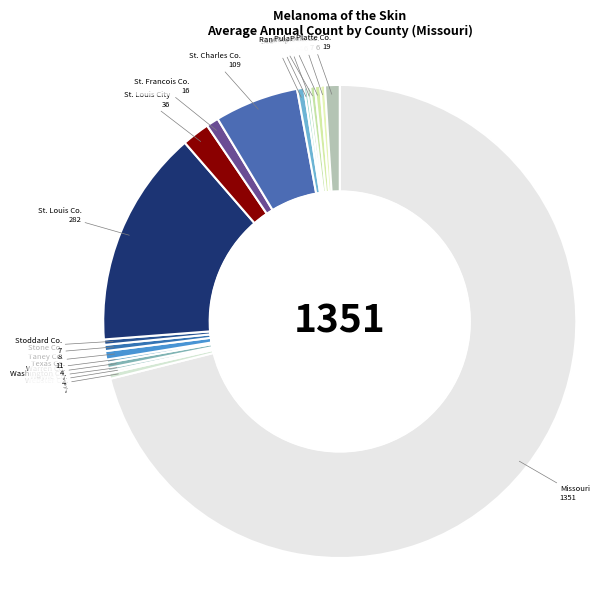

Count the number of slices in the pie.

20